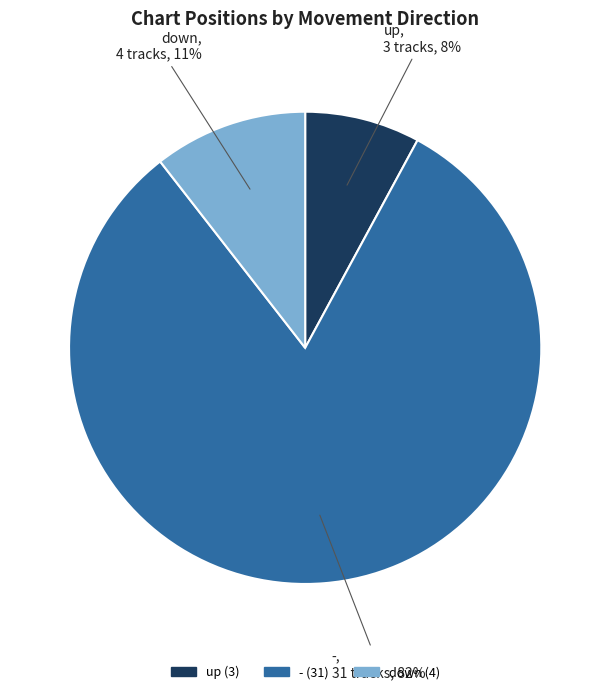

Does down account for over 50% of the chart?

No